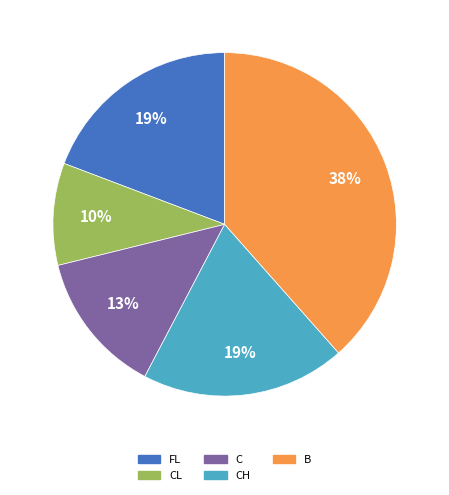

Approximately how many times larger is the value at CL compared to FL?

0.5